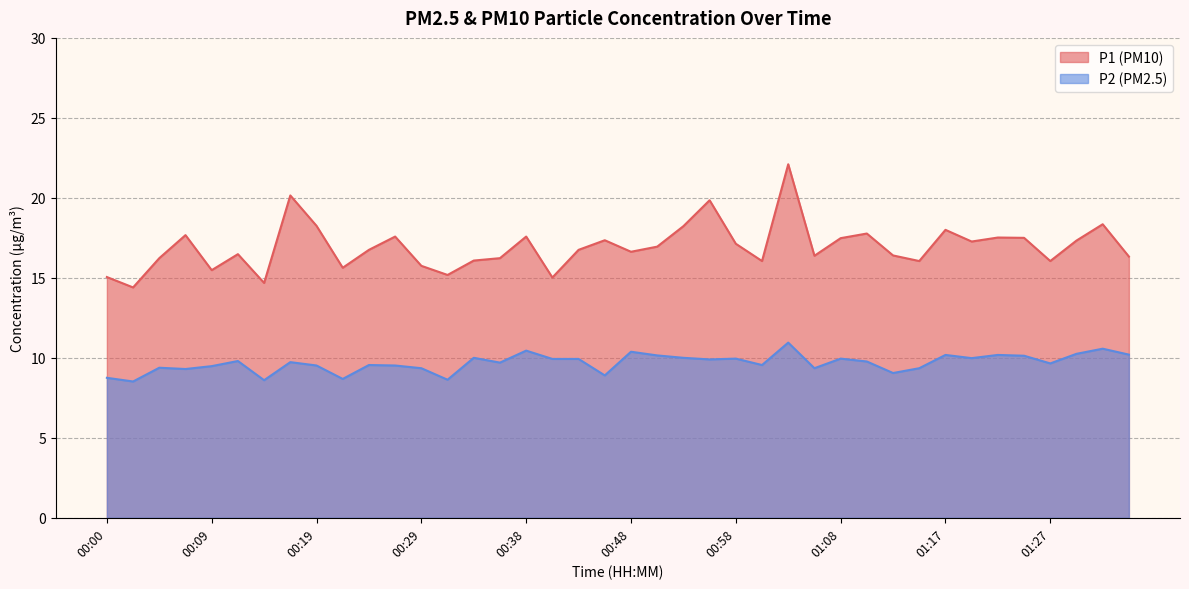

What is the value of the P1 point at the 30th from the left?

17.8